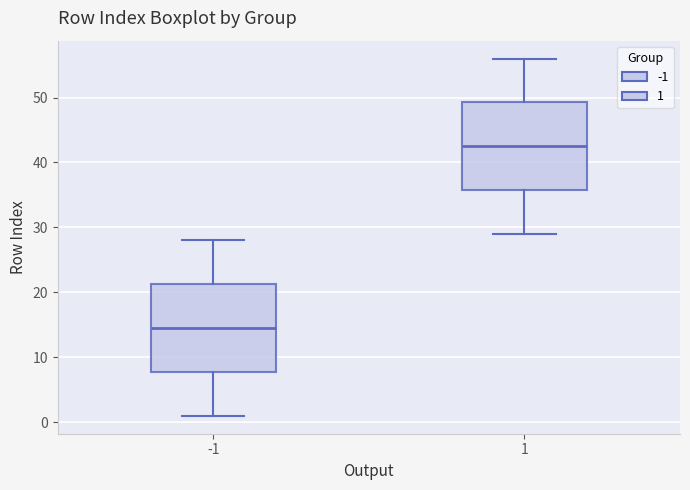

Which box has the highest median line?

1